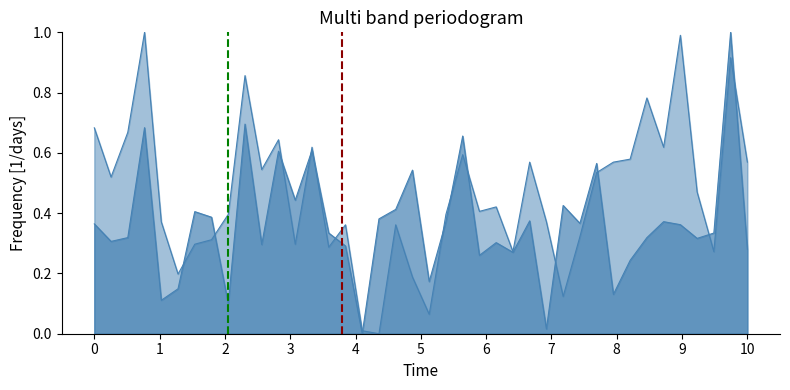

How many lines are shown in the chart?

2